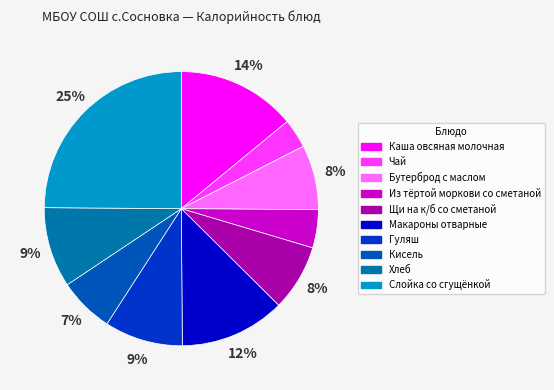

Is the sum of Макароны отварные and Кисель greater than half?

No